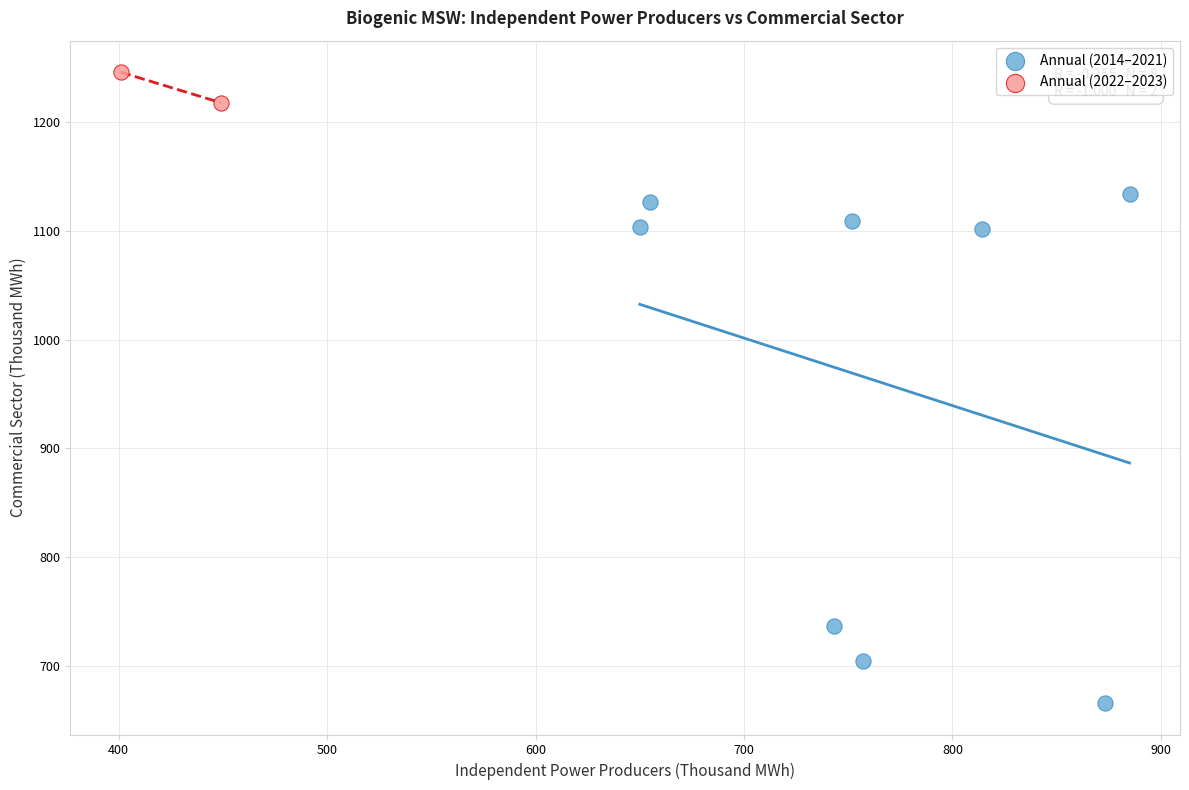

Which series reaches the maximum Y coordinate?

Annual (2022–2023)